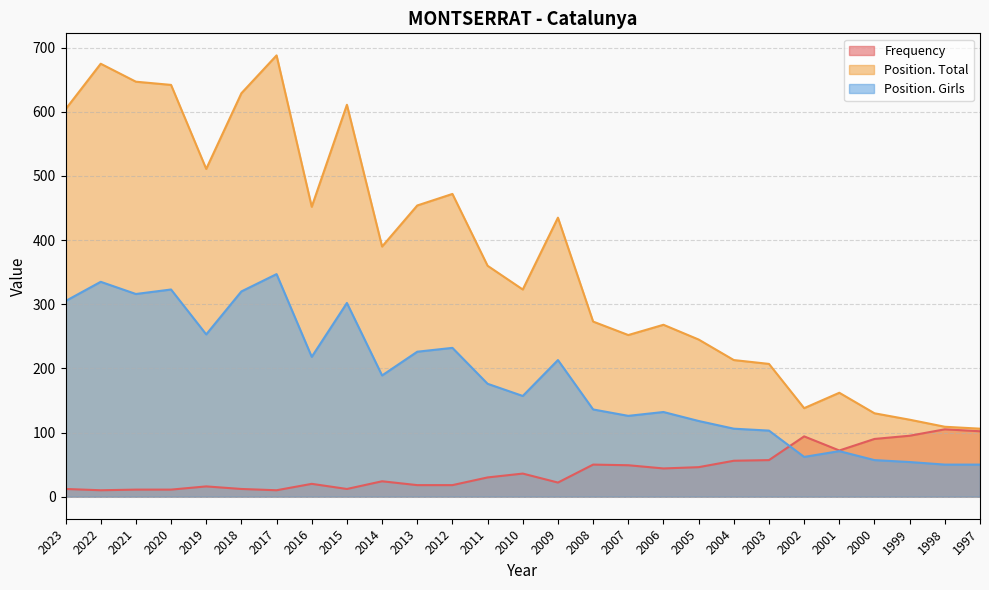

True or false: Frequency and Position. Girls intersect in this chart.

True